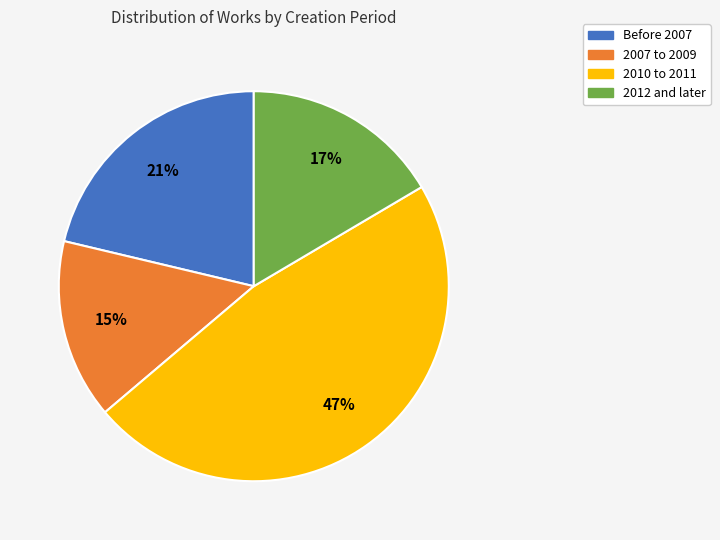

Is there a majority slice in this chart?

No